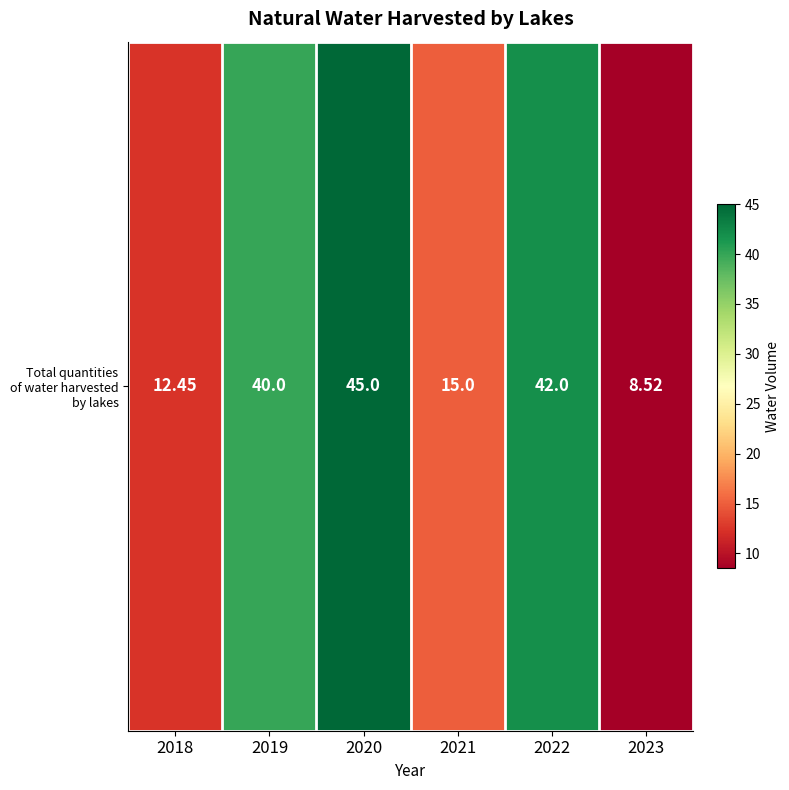

At which label does the data first exceed 40?

2020